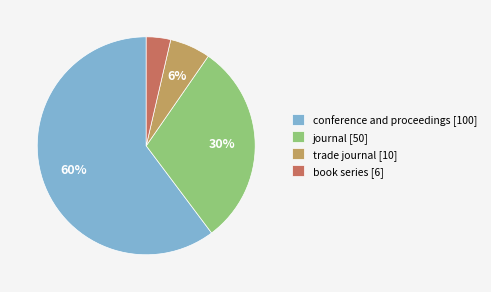

Which category has the biggest portion of the pie?

conference and proceedings [100]